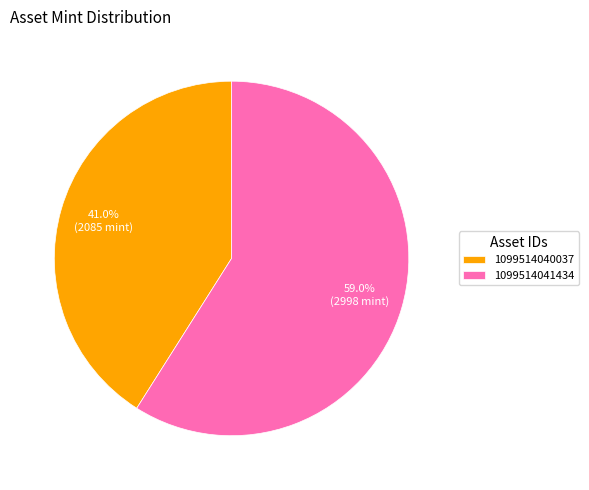

Is the sum of 1099514041434 and 1099514040037 greater than half?

Yes